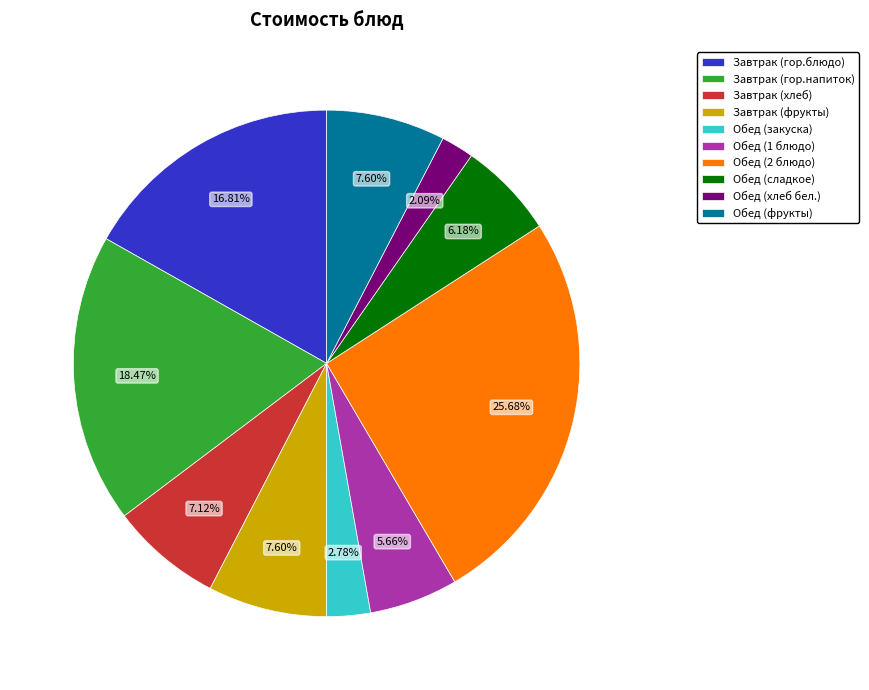

Which slice is the largest?

Обед (2 блюдо)